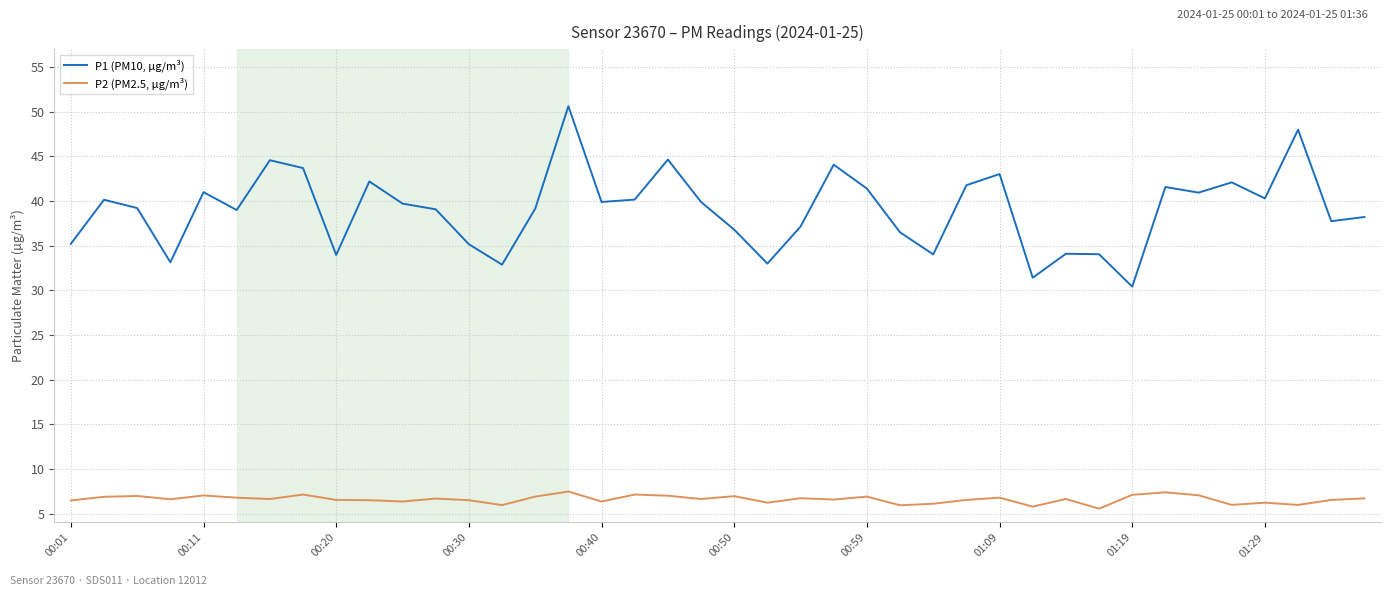

Which series has the largest total across all categories?

P1 (PM10, µg/m³)